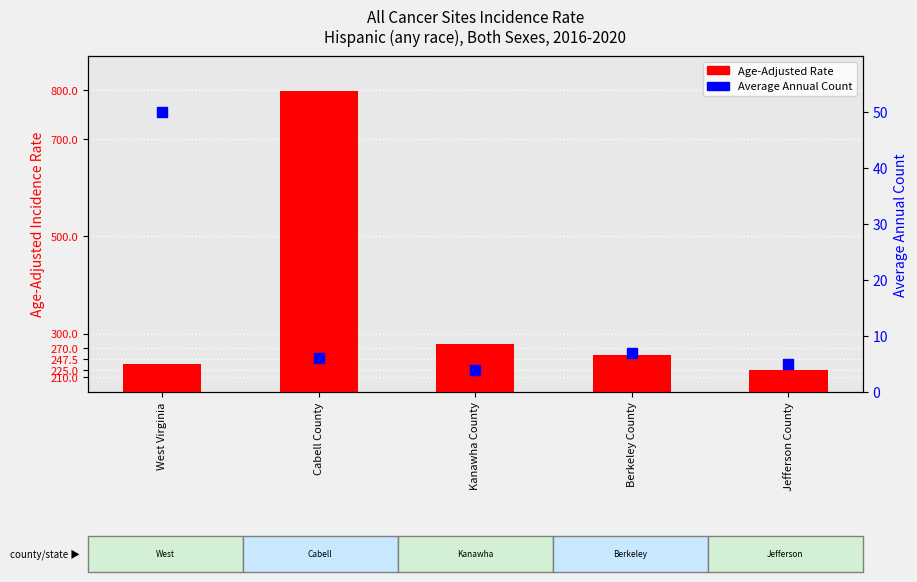

Which series has the largest total across all categories?

Age-Adjusted Rate